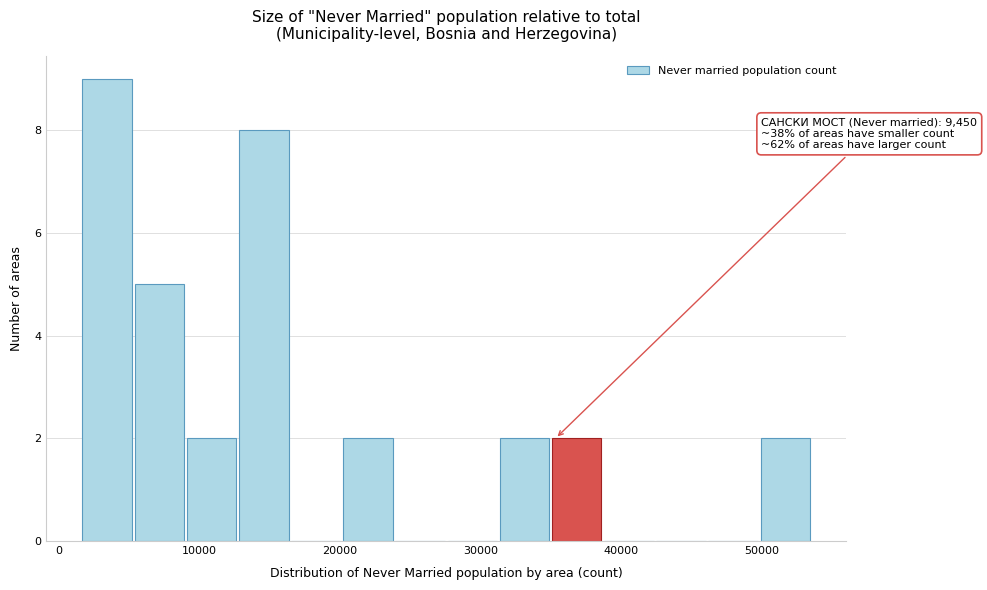

Around what value on the x-axis is the tallest bar? Give the approximate position of its centre, as read against the axis.

3000